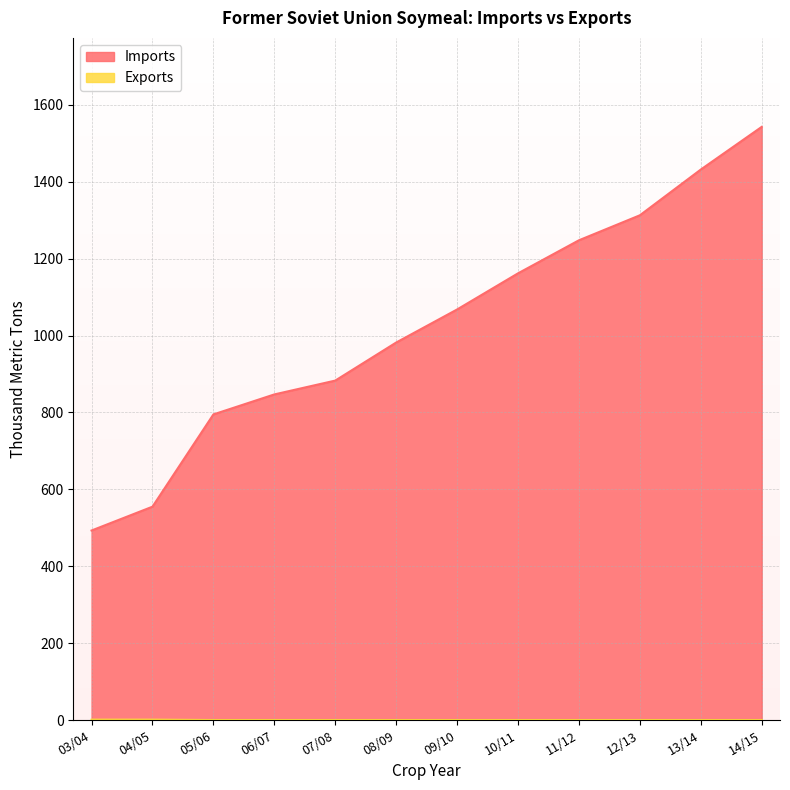

The value of Exports at 05/06 is -1. True or false?

False